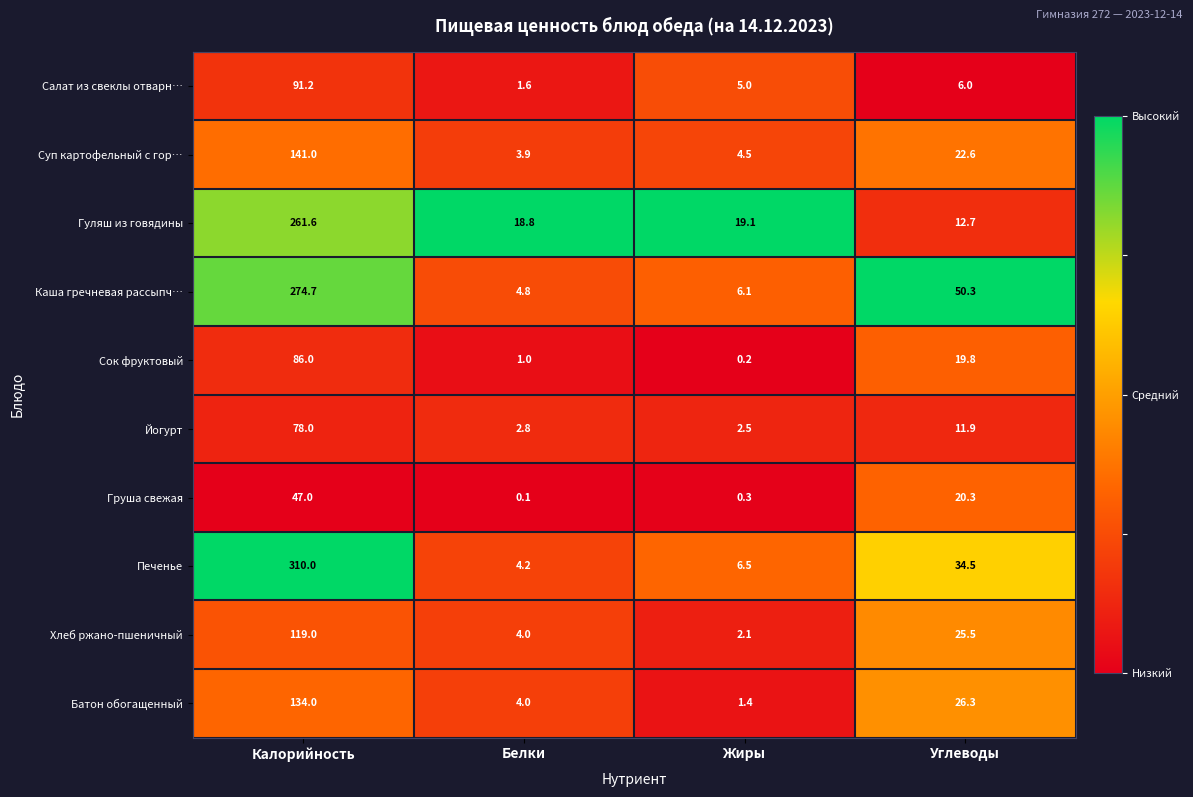

Which series changed the most between Белки and Углеводы?

Каша гречневая рассыпч…